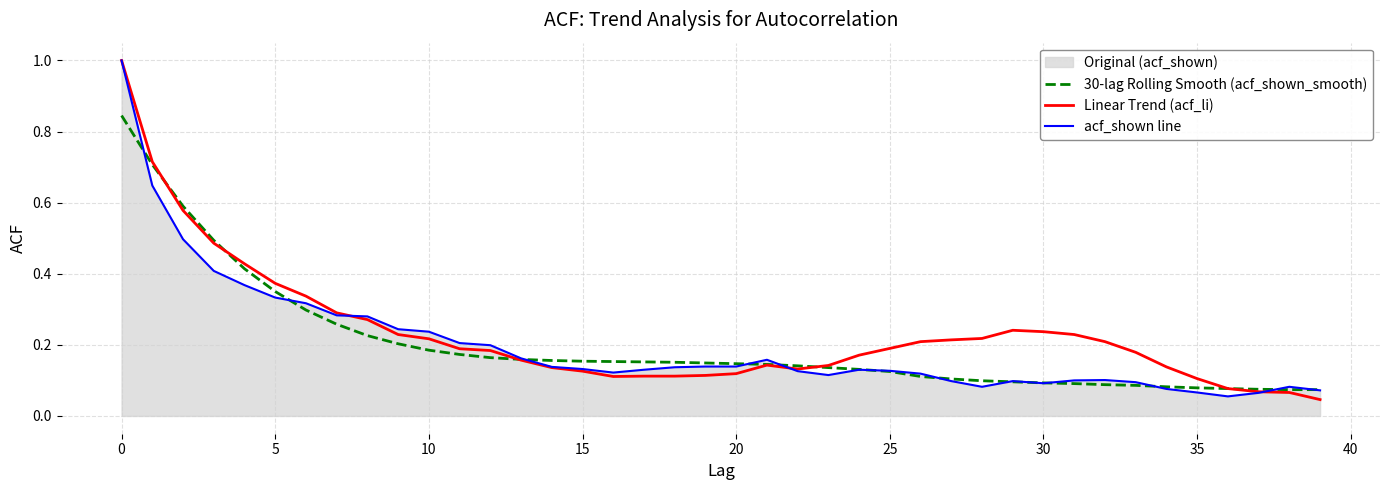

What is the label of the 23rd point from the right?

17